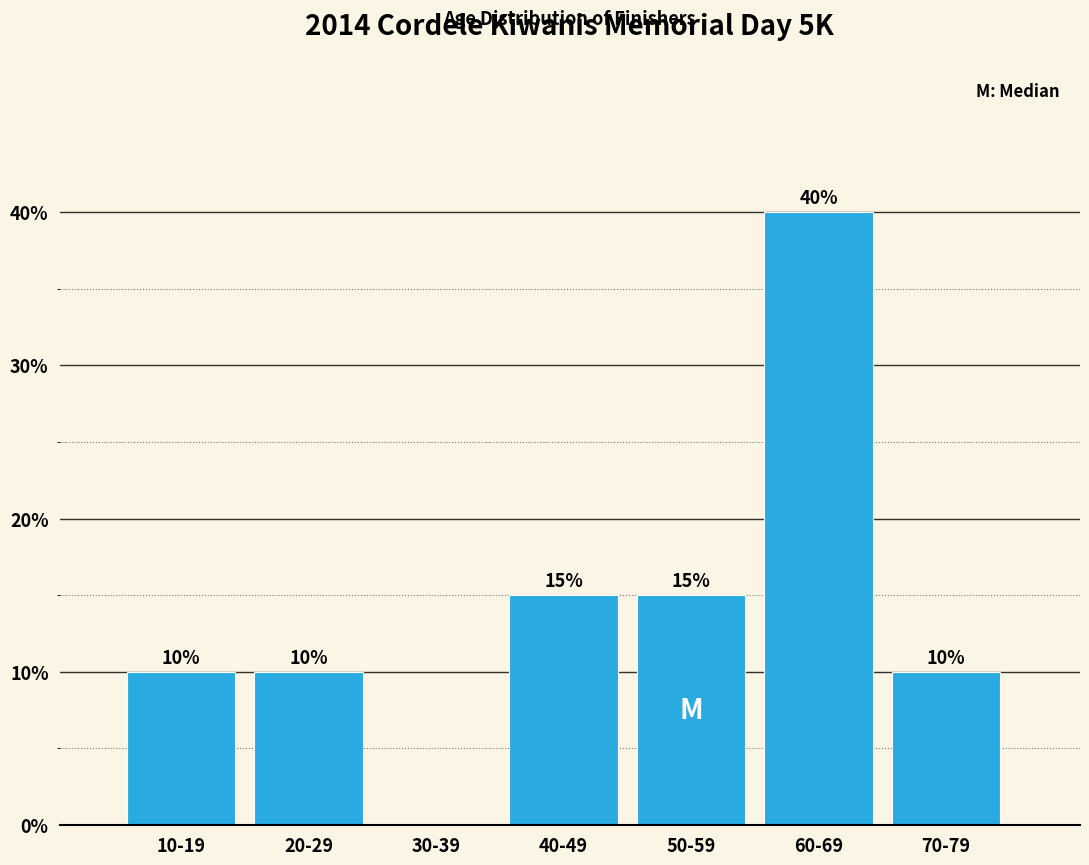

Reading left to right, extract all data points from this chart.

10-19=10	20-29=10	30-39=0	40-49=15	50-59=15	60-69=40	70-79=10